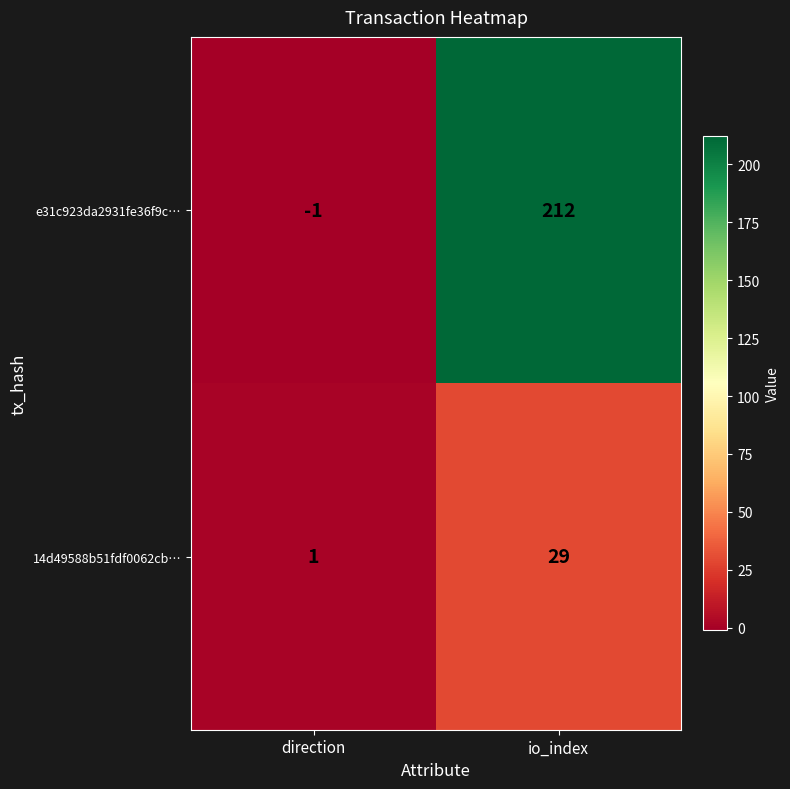

List the series in order of their peak value, highest first.

e31c923da2931fe36f9c…, 14d49588b51fdf0062cb…